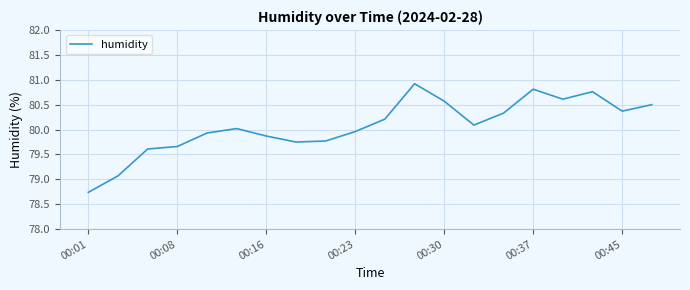

What is the difference between the maximum and minimum values?

2.2